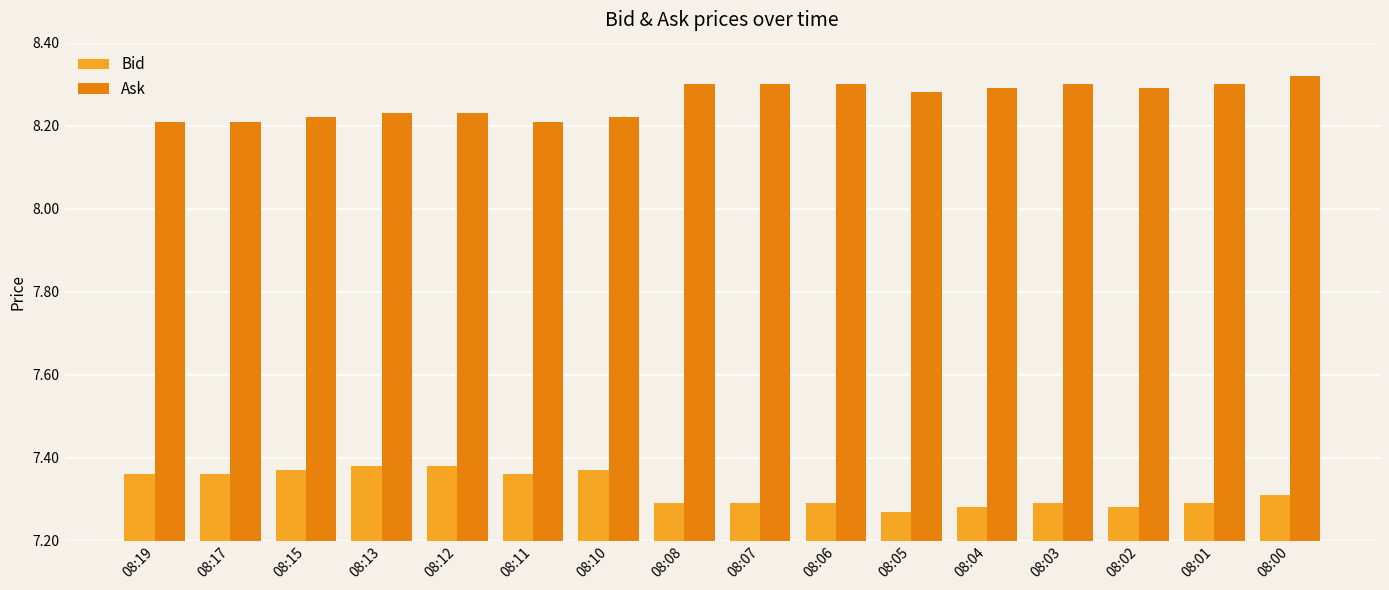

What is the total value across all series at 08:06?

15.6